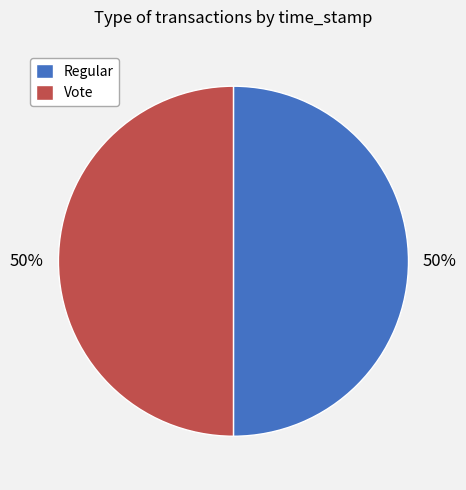

What is the ratio of the value at Vote to the value at Regular?

1.0